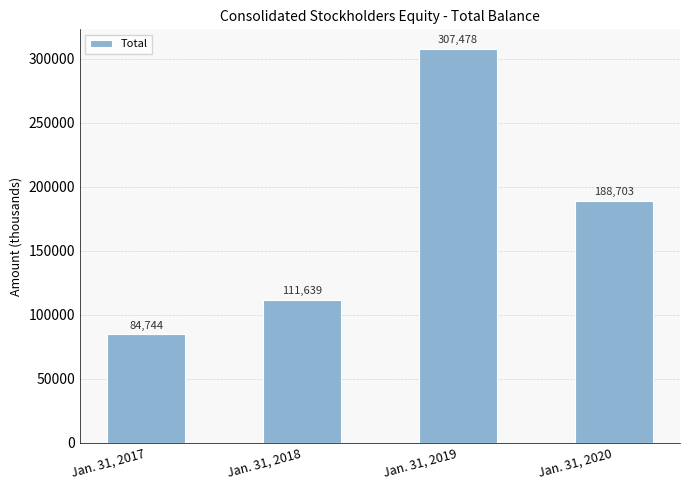

List the labels in order of value, smallest first.

Jan. 31, 2017, Jan. 31, 2018, Jan. 31, 2020, Jan. 31, 2019